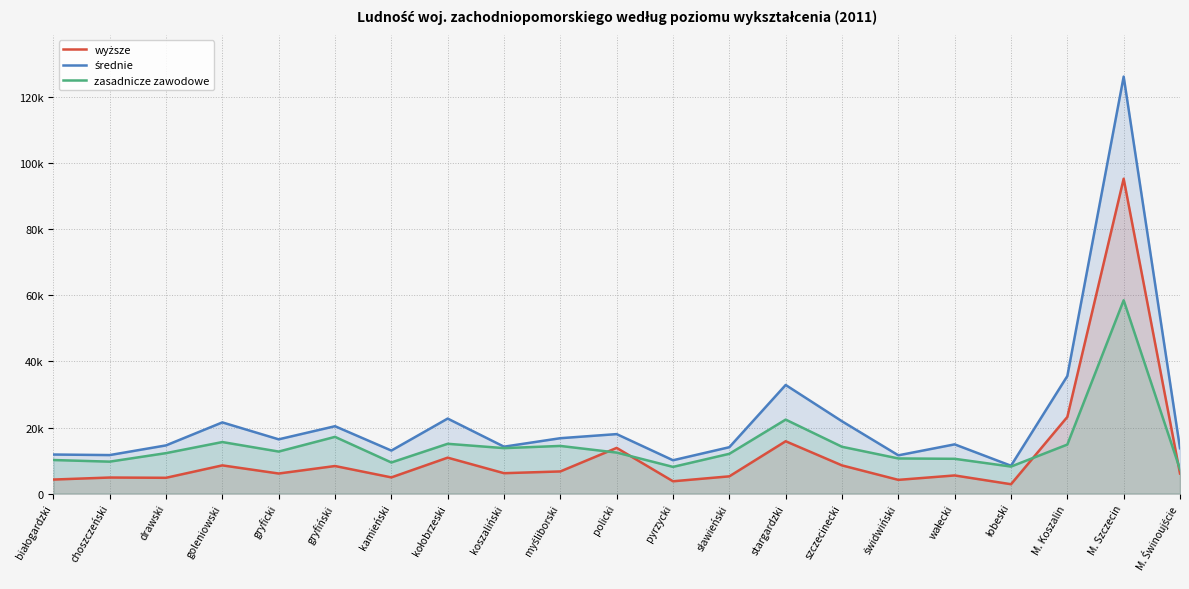

Reading left to right, transcribe all the data shown in this chart.

wyższe: 4259	4868	4789	8546	6082	8351	4910	10879	6181	6712	13831	3736	5230	15841	8539	4164	5501	2844	23191	95245	6083
średnie: 11828	11660	14590	21544	16425	20392	13024	22702	14200	16765	18003	10096	14042	32867	21883	11587	14902	8434	35571	126137	13728
zasadnicze zawodowe: 10165	9673	12247	15602	12725	17168	9421	15073	13762	14426	12417	8087	12048	22389	14170	10641	10533	8185	14842	58482	7349